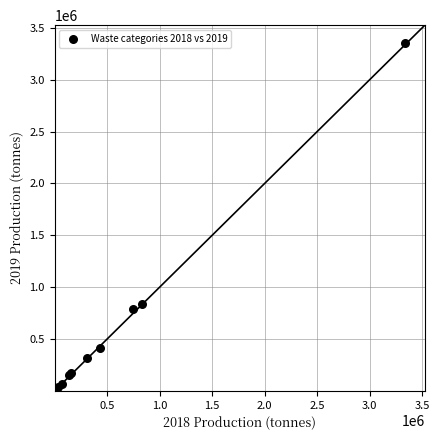

What Y value in the scatter plot is closest to 1679438?

841325.3